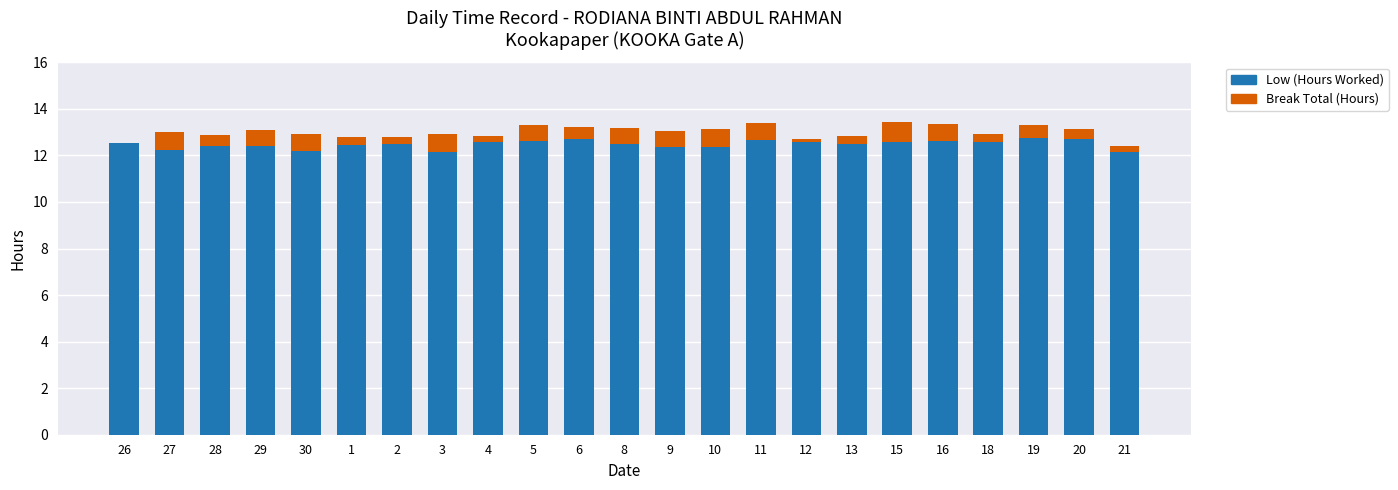

The Low (Hours Worked) series shows 12.8 at 19. True or false?

True